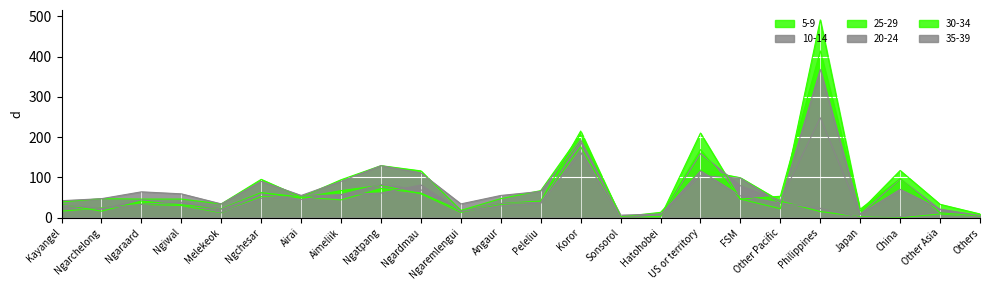

Rank the categories by 10-14 value from lowest to highest.

Japan, Others, China, Sonsorol, Hatohobei, Other Asia, Philippines, Melekeok, Ngaremlengui, Other Pacific, Kayangel, Ngarchelong, Airai, Angaur, Ngiwal, Ngaraard, Peleliu, Ngchesar, Aimeliik, FSM, US or territory, Ngardmau, Ngatpang, Koror